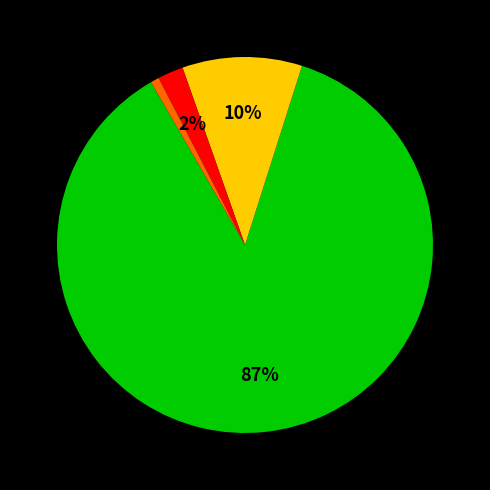

Is there a majority slice in this chart?

Yes